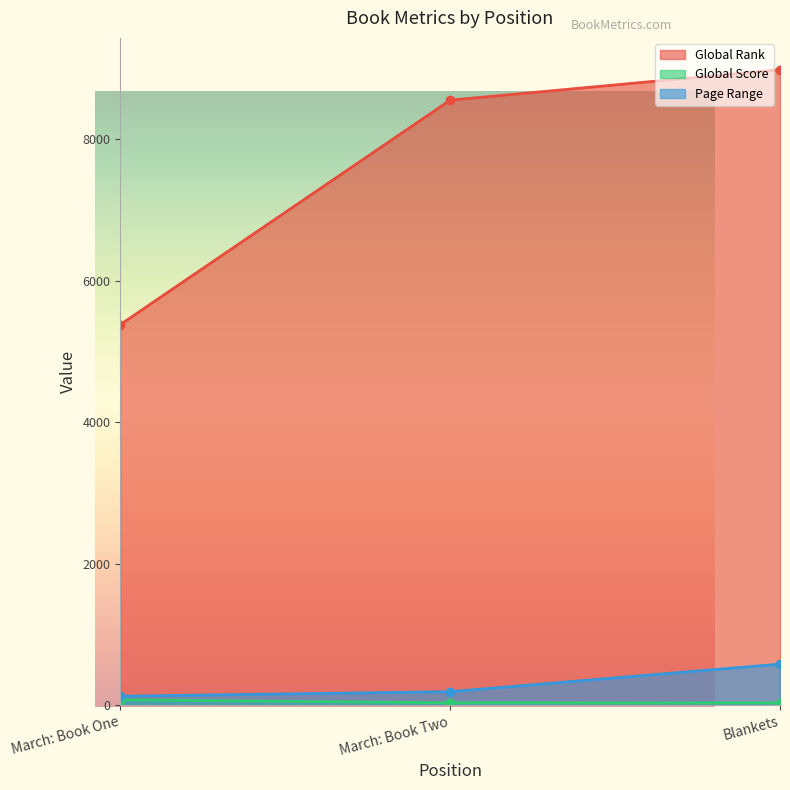

Which series has the largest total across all categories?

Global Rank